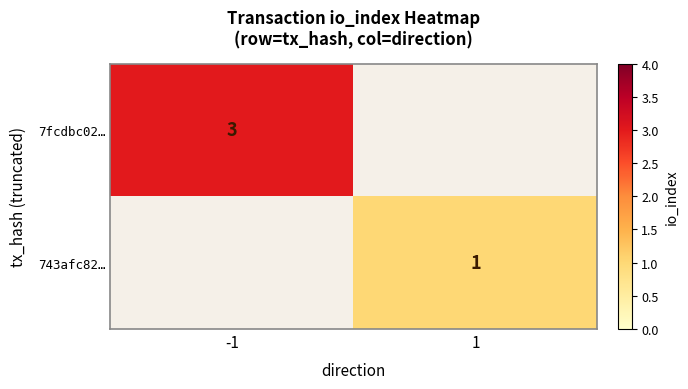

The value of 743afc82… at 1 is 1. True or false?

True